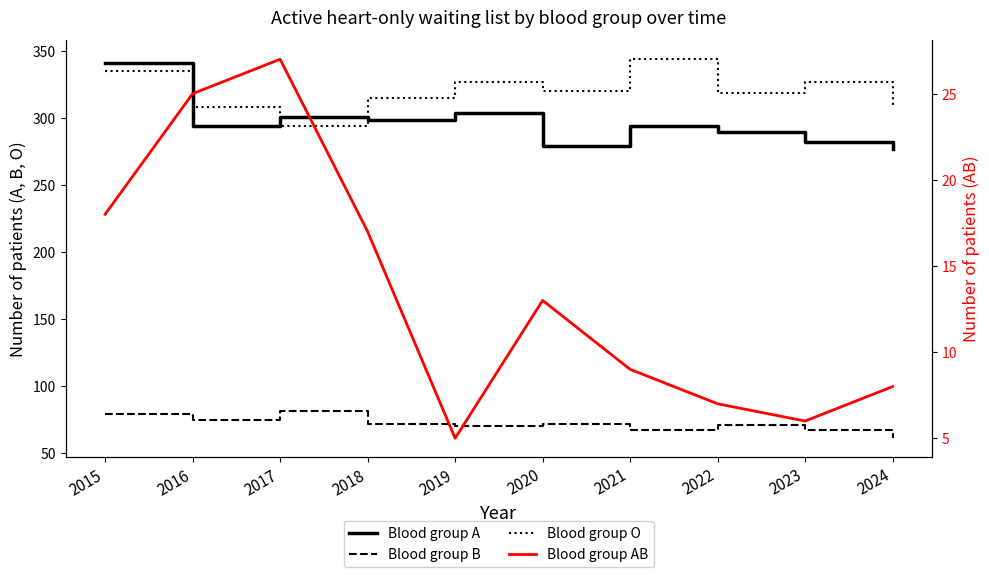

How many intersections are there between Blood group O and Blood group A?

3